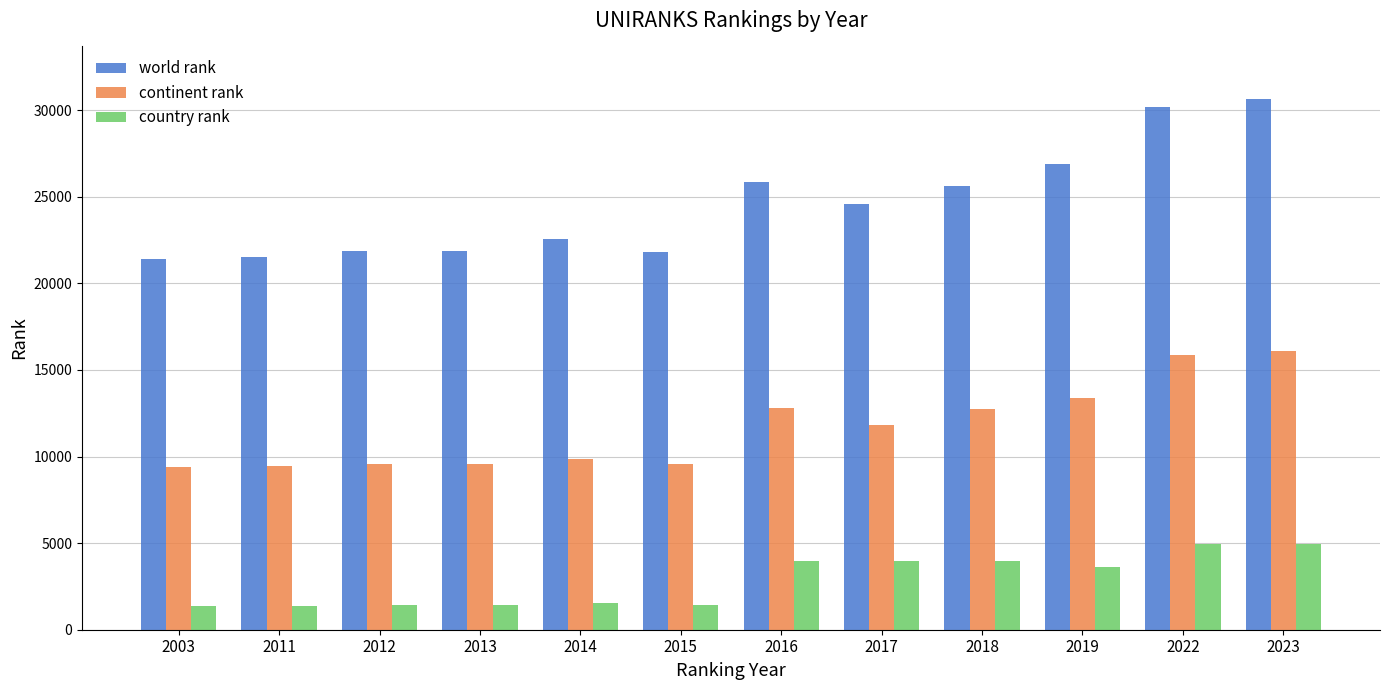

What is the sum of the country rank values at 2016 and 2011?

5382